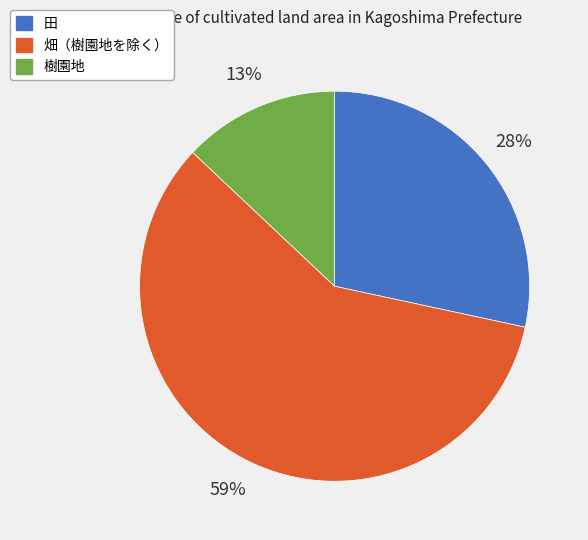

The 田 slice represents 28% of the pie. True or false?

True